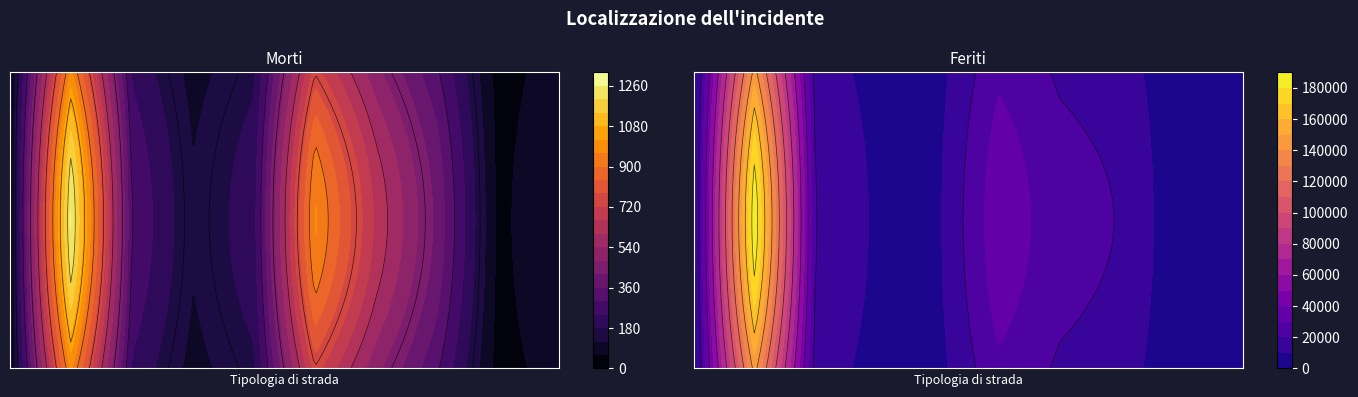

The Feriti (Frequenza) series shows 5456 at Strada regionale fuori l'abitato. True or false?

False